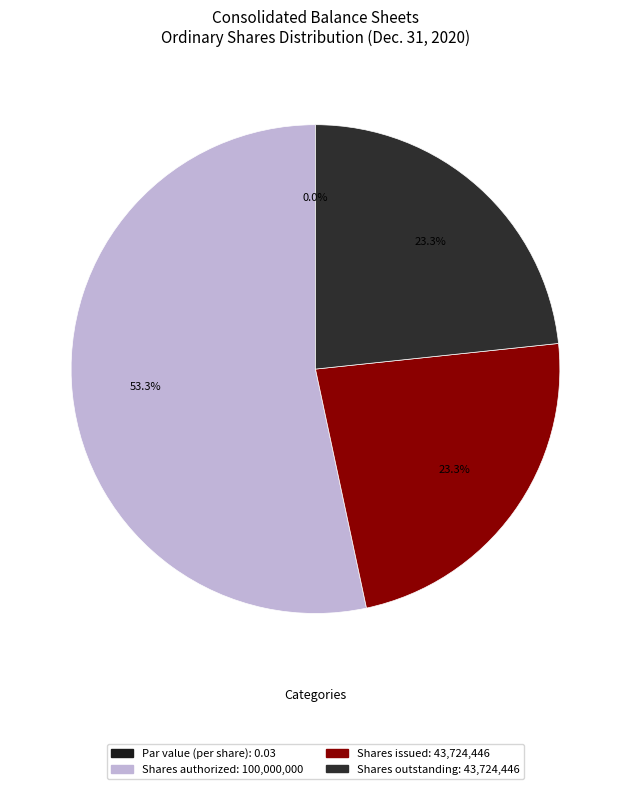

True or false: Ordinary shares, shares issued accounts for 23% of the total.

True